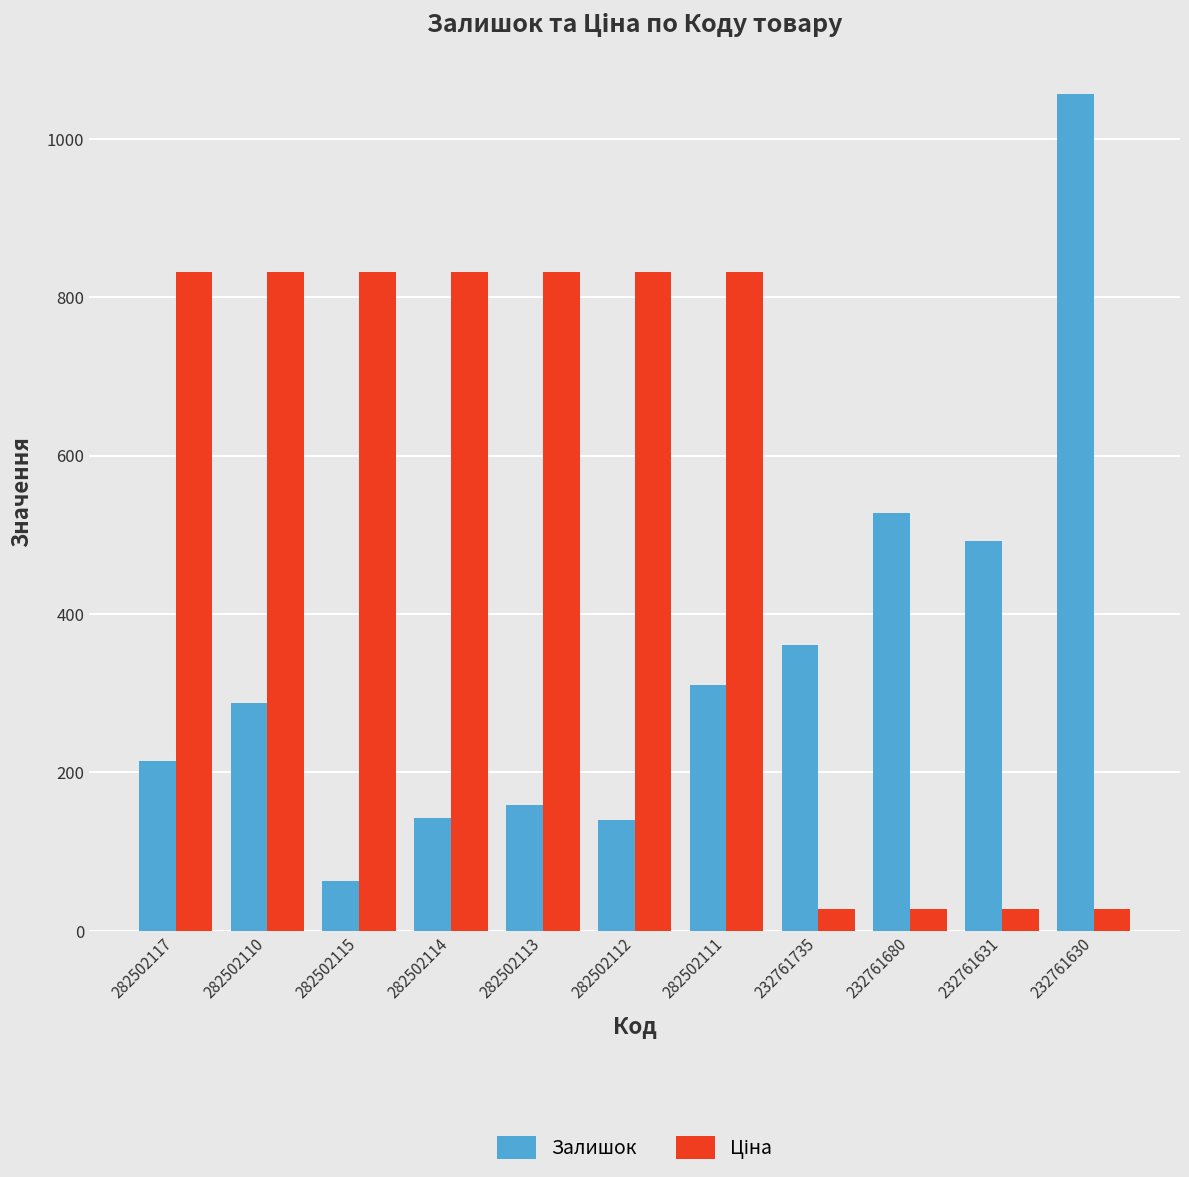

Which series has the largest range (max minus min)?

Залишок